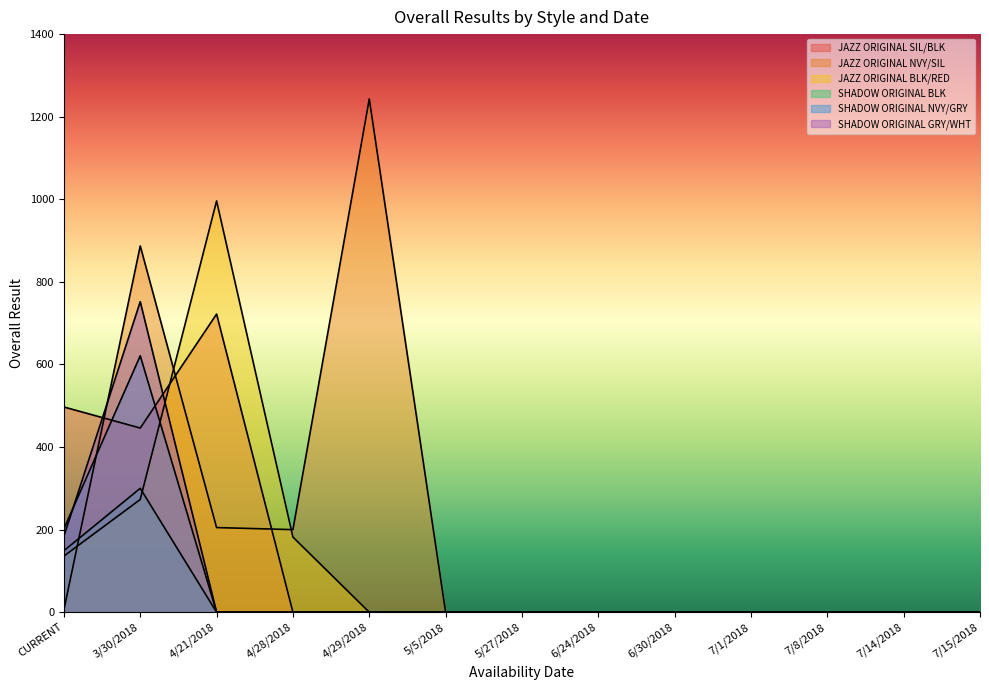

Reading left to right, transcribe all the data shown in this chart.

JAZZ ORIGINAL SIL/BLK: 497	446	722	0	0	0	0	0	0	0	0	0	0
JAZZ ORIGINAL NVY/SIL: 6	887	205	200	1243	0	0	0	0	0	0	0	0
JAZZ ORIGINAL BLK/RED: 136	273	996	182	0	0	0	0	0	0	0	0	0
SHADOW ORIGINAL BLK: 149	300	0	0	0	0	0	0	0	0	0	0	0
SHADOW ORIGINAL NVY/GRY: 202	621	0	0	0	0	0	0	0	0	0	0	0
SHADOW ORIGINAL GRY/WHT: 184	752	0	0	0	0	0	0	0	0	0	0	0